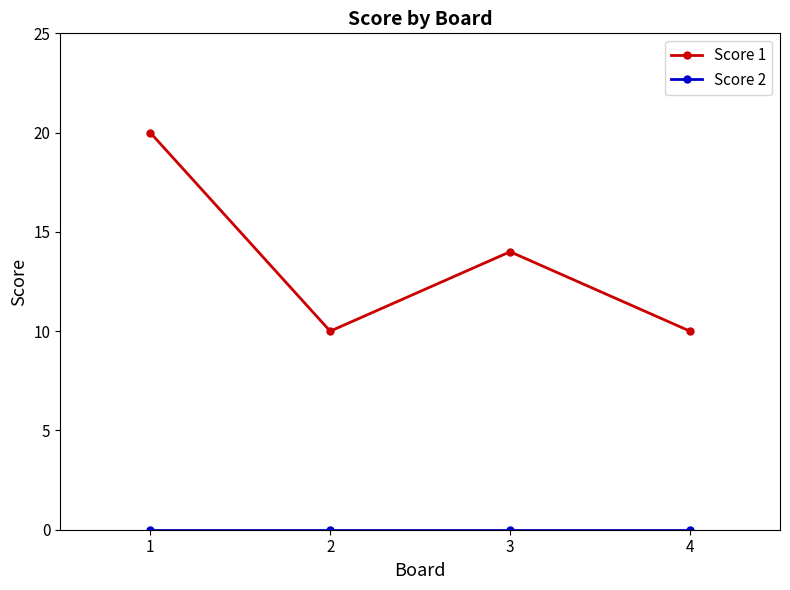

How many series are shown in this chart?

2